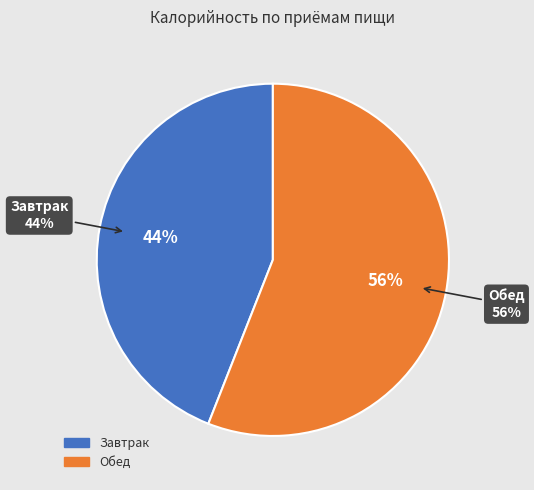

To the nearest percent, what is the difference between the largest and smallest slice percentages?

12%